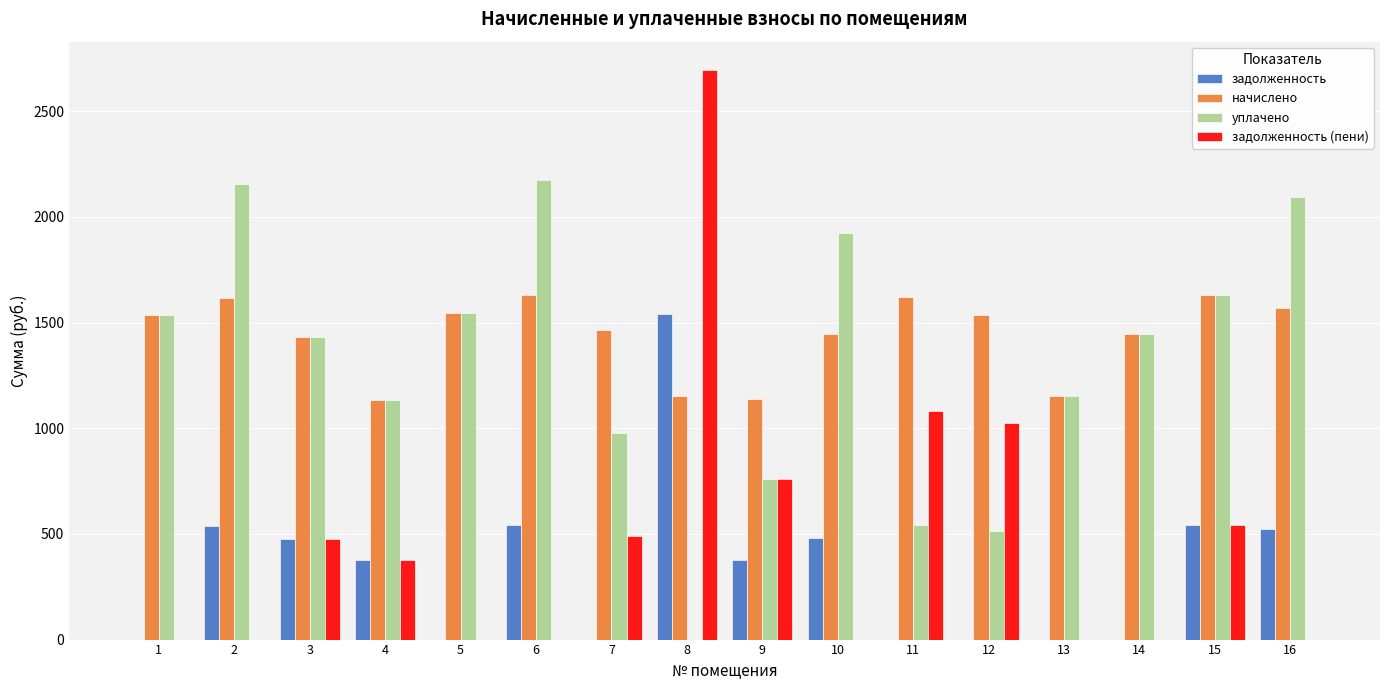

What is the greatest value displayed?

2694.5